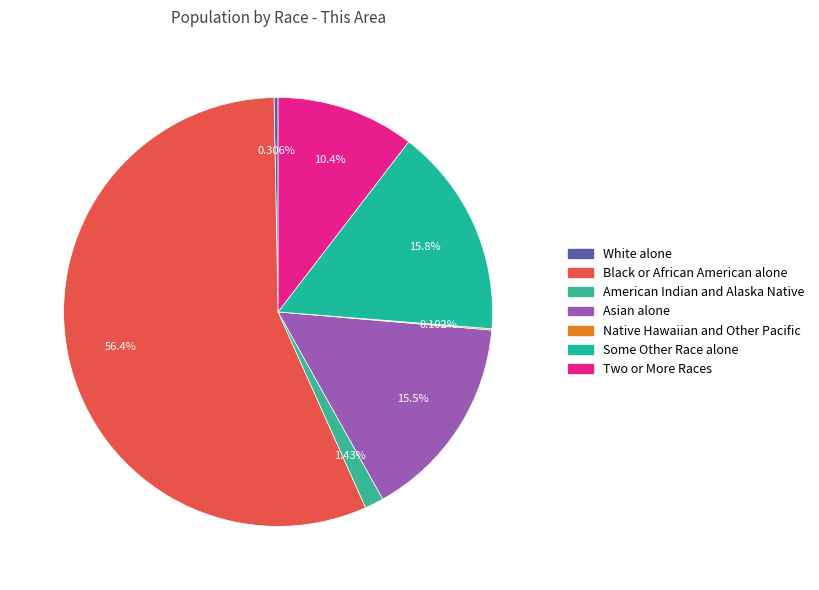

Rank the categories by value from highest to lowest.

Black or African American alone, Some Other Race alone, Asian alone, Two or More Races, American Indian and Alaska Native, White alone, Native Hawaiian and Other Pacific